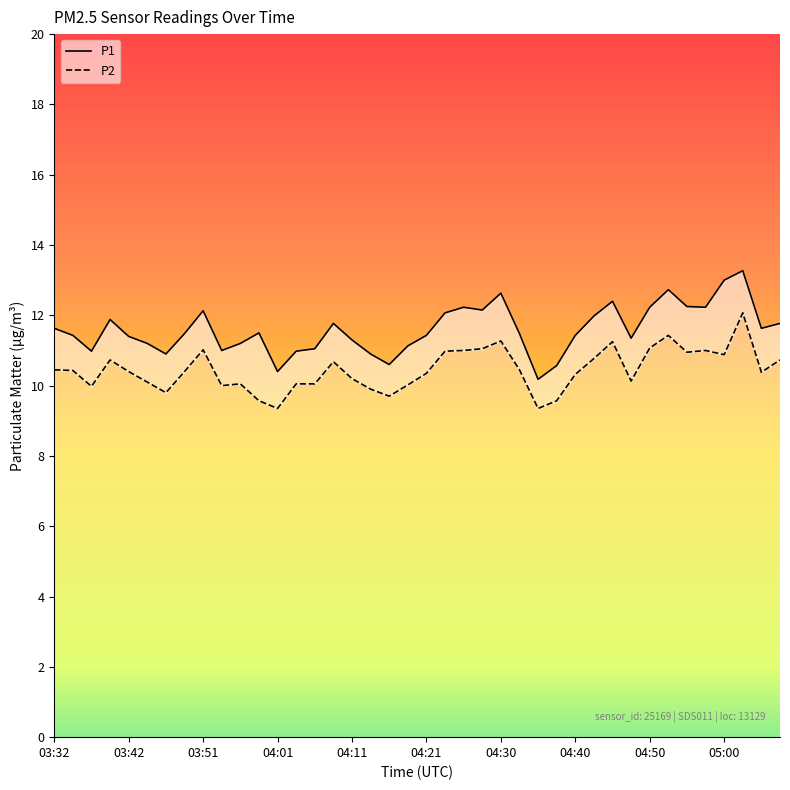

Which series changed the most between 04:08 and 05:00?

P1